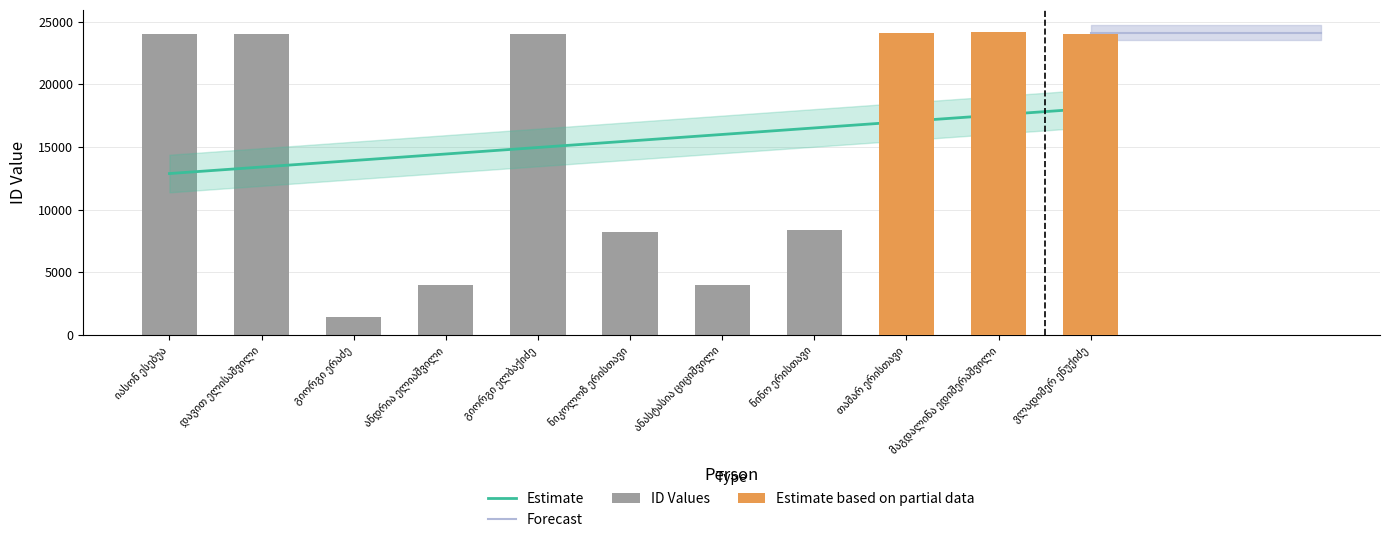

True or false: the data shows 14397 at ნიკოლოზ ერისთავი.

False